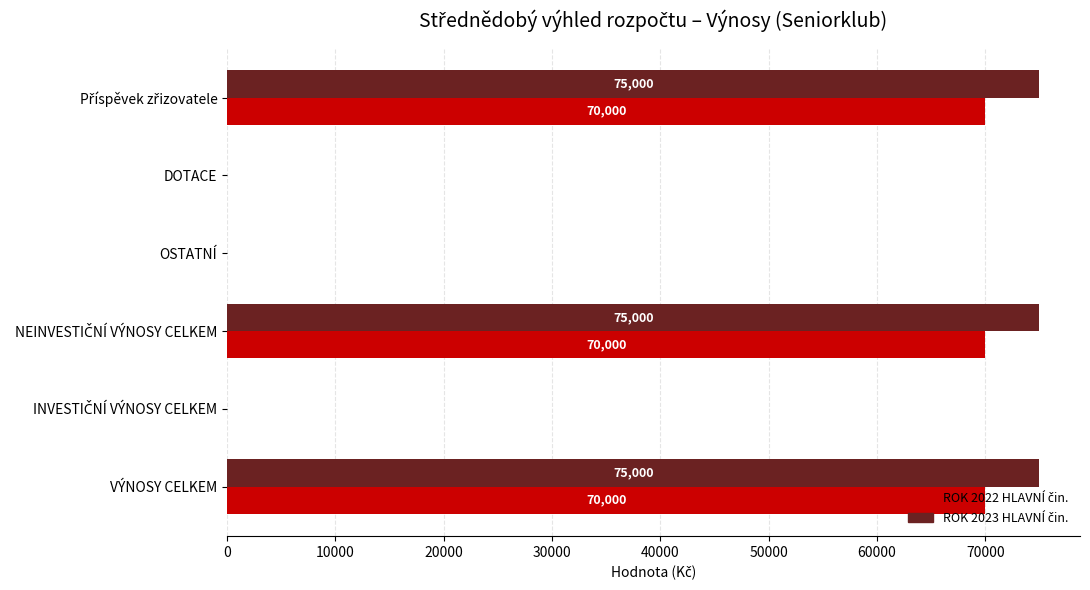

What is the greatest value displayed?

75000